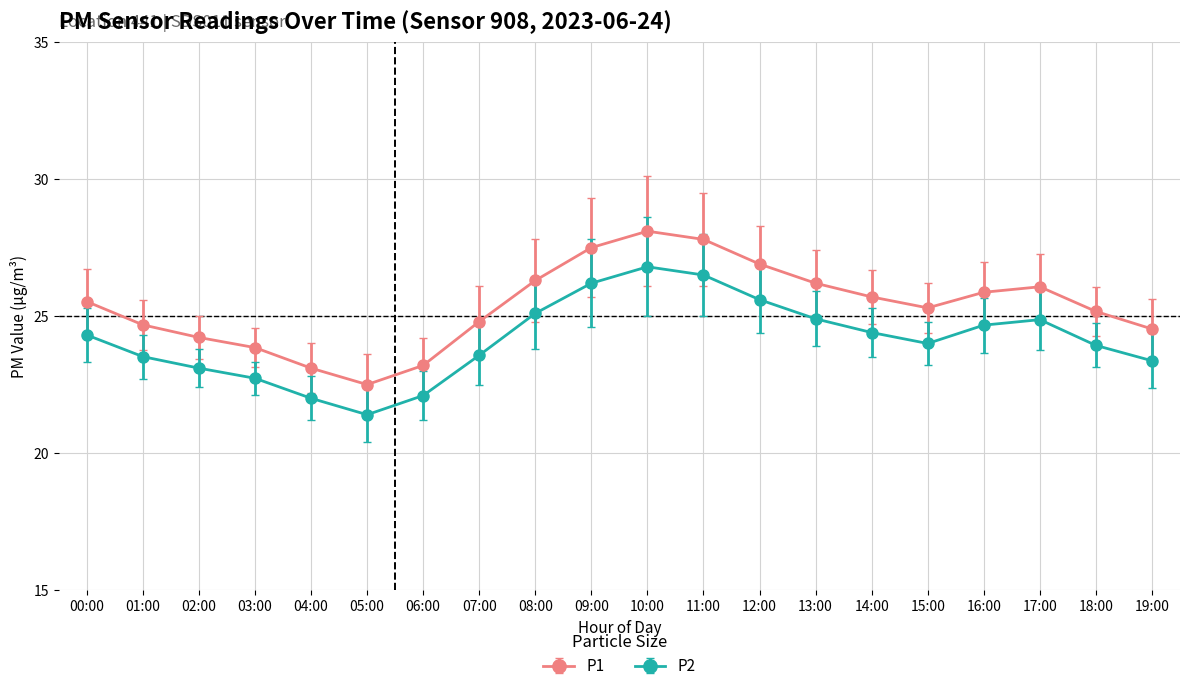

What is the sum of the P1 values at 14:00 and 18:00?

50.9